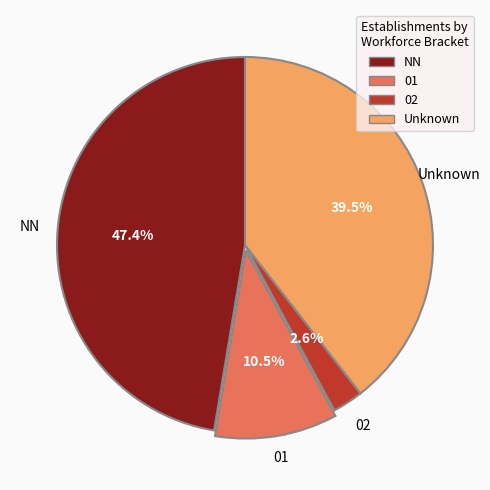

Is it true that NN is 54% of the pie?

False